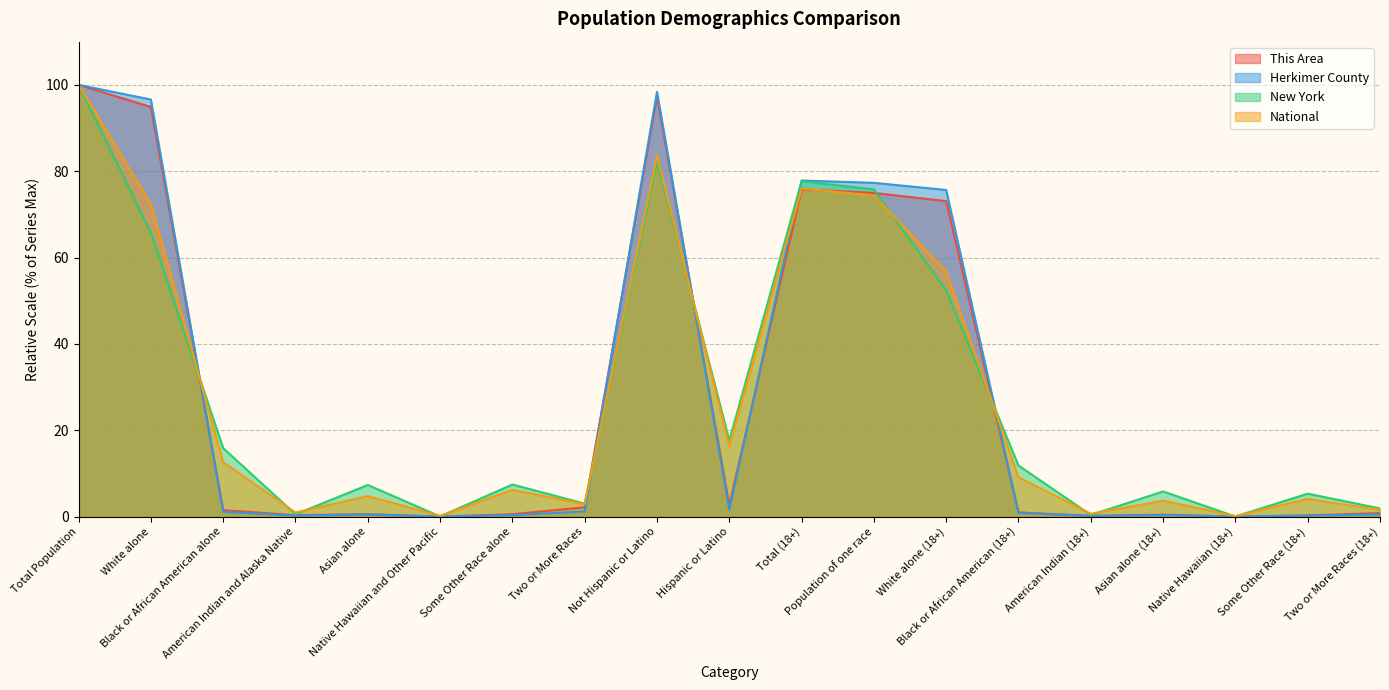

Reading left to right, what are all the values shown in this chart?

This Area: Total Population=100.0	White alone=94.9	Black or African American alone=1.5	American Indian and Alaska Native=0.3	Asian alone=0.6	Native Hawaiian and Other Pacific=0.0	Some Other Race alone=0.6	Two or More Races=2.2	Not Hispanic or Latino=97.3	Hispanic or Latino=2.7	Total (18+)=75.8	Population of one race=75.0	White alone (18+)=73.1	Black or African American (18+)=1.0	American Indian (18+)=0.2	Asian alone (18+)=0.5	Native Hawaiian (18+)=0.0	Some Other Race (18+)=0.3	Two or More Races (18+)=0.8
Herkimer County: Total Population=100.0	White alone=96.6	Black or African American alone=1.1	American Indian and Alaska Native=0.2	Asian alone=0.5	Native Hawaiian and Other Pacific=0.0	Some Other Race alone=0.3	Two or More Races=1.2	Not Hispanic or Latino=98.4	Hispanic or Latino=1.6	Total (18+)=77.8	Population of one race=77.3	White alone (18+)=75.7	Black or African American (18+)=0.9	American Indian (18+)=0.2	Asian alone (18+)=0.4	Native Hawaiian (18+)=0.0	Some Other Race (18+)=0.2	Two or More Races (18+)=0.5
New York: Total Population=100.0	White alone=65.7	Black or African American alone=15.9	American Indian and Alaska Native=0.6	Asian alone=7.3	Native Hawaiian and Other Pacific=0.0	Some Other Race alone=7.4	Two or More Races=3.0	Not Hispanic or Latino=82.4	Hispanic or Latino=17.6	Total (18+)=77.7	Population of one race=75.8	White alone (18+)=52.4	Black or African American (18+)=11.8	American Indian (18+)=0.4	Asian alone (18+)=5.8	Native Hawaiian (18+)=0.0	Some Other Race (18+)=5.3	Two or More Races (18+)=1.9
National: Total Population=100.0	White alone=72.4	Black or African American alone=12.6	American Indian and Alaska Native=0.9	Asian alone=4.8	Native Hawaiian and Other Pacific=0.2	Some Other Race alone=6.2	Two or More Races=2.9	Not Hispanic or Latino=83.7	Hispanic or Latino=16.3	Total (18+)=76.0	Population of one race=74.4	White alone (18+)=56.7	Black or African American (18+)=9.1	American Indian (18+)=0.7	Asian alone (18+)=3.7	Native Hawaiian (18+)=0.1	Some Other Race (18+)=4.1	Two or More Races (18+)=1.6